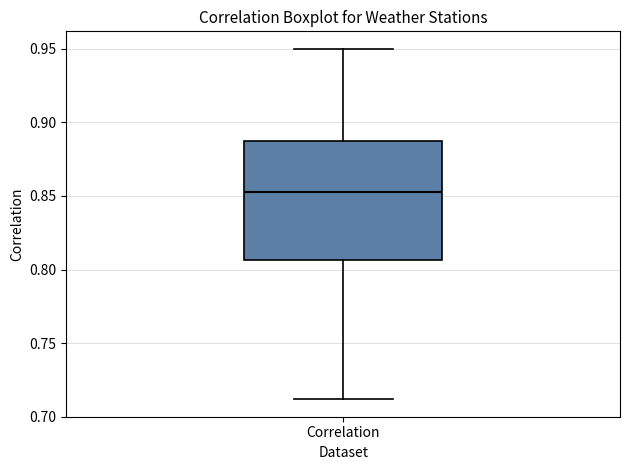

Where is the lower edge of the box for Correlation on the y-axis? The values are not printed on the chart, so give them approximately, as read against the axis.

0.805